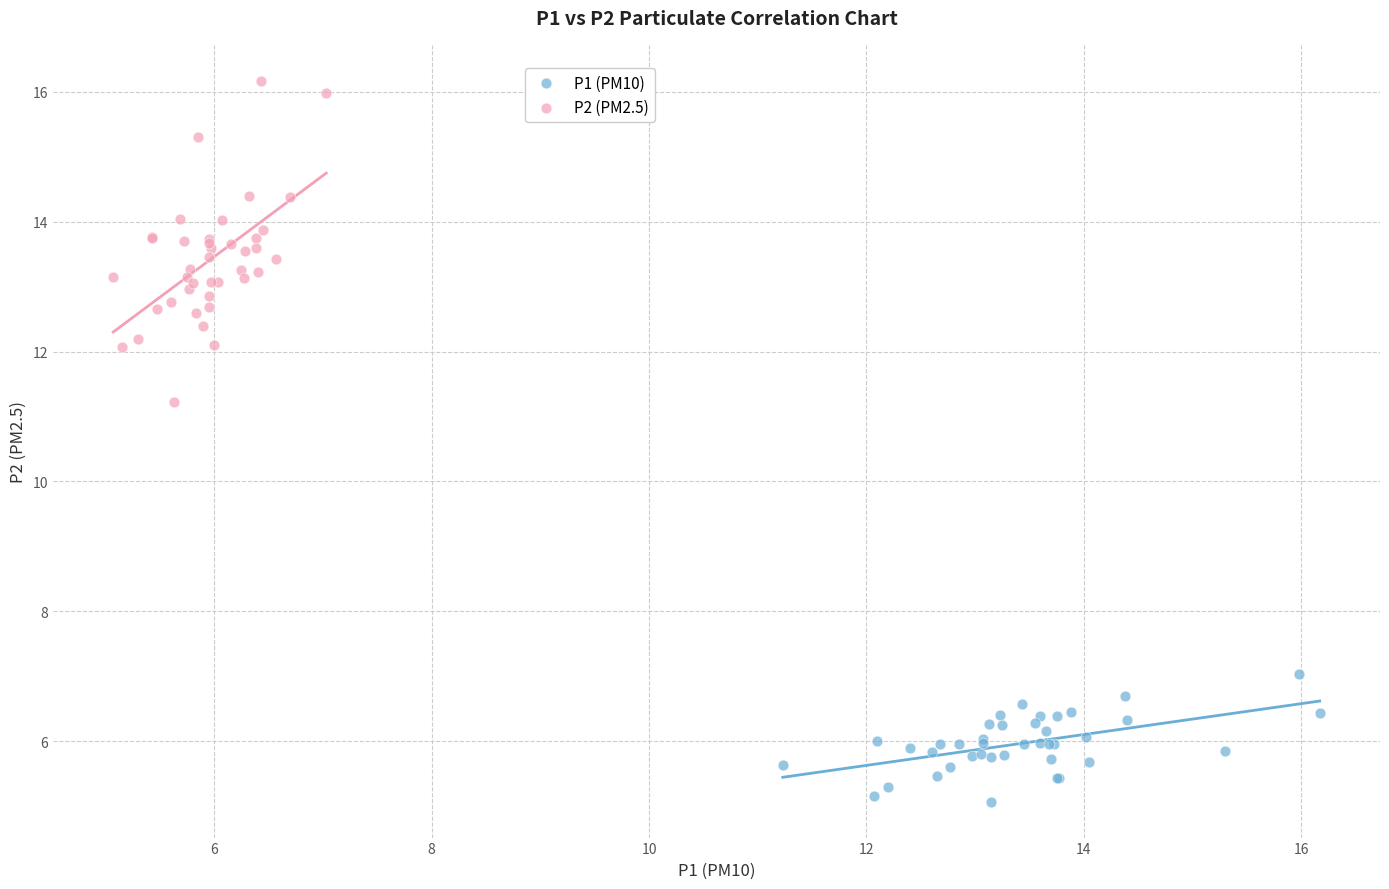

Which series contains the highest Y value?

P2 (PM2.5)